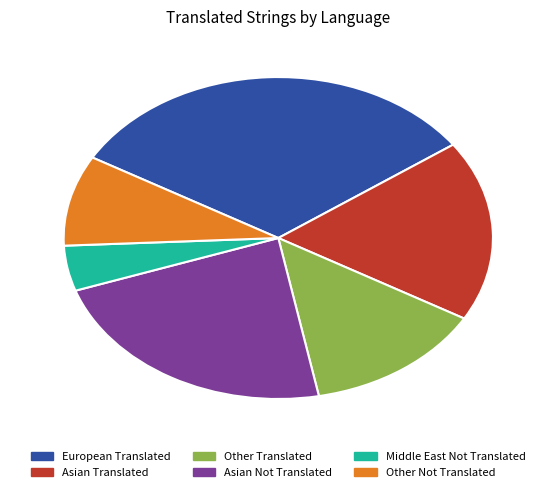

Is there any slice that represents more than half of the pie?

No